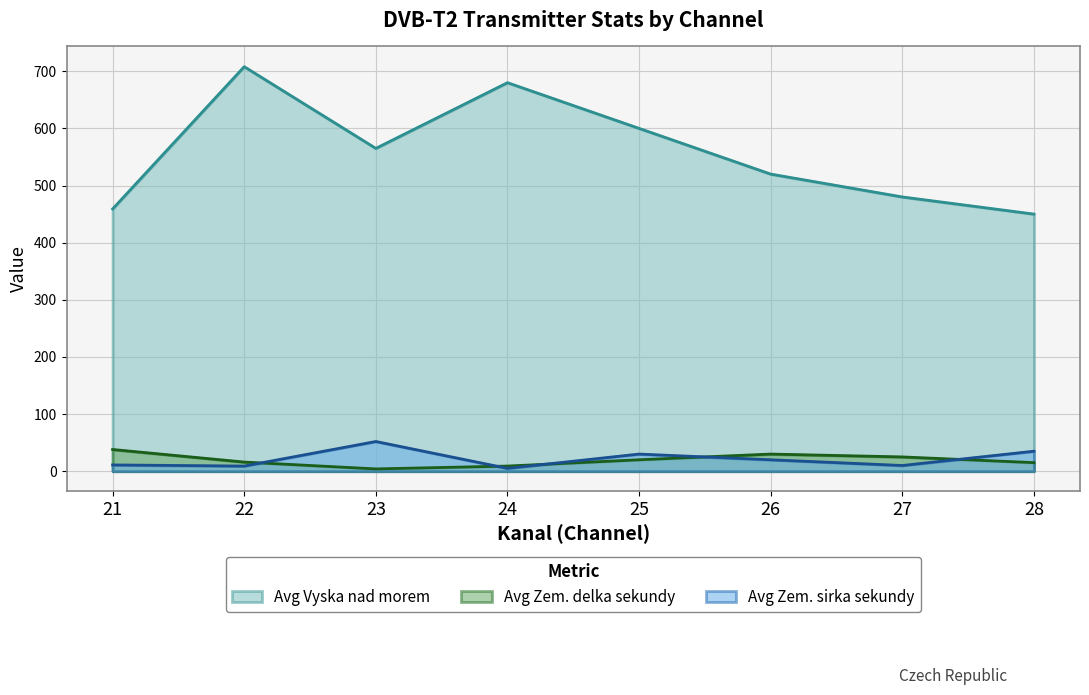

What is the difference between the Avg Zem. delka sekundy values at 25 and 22?

4